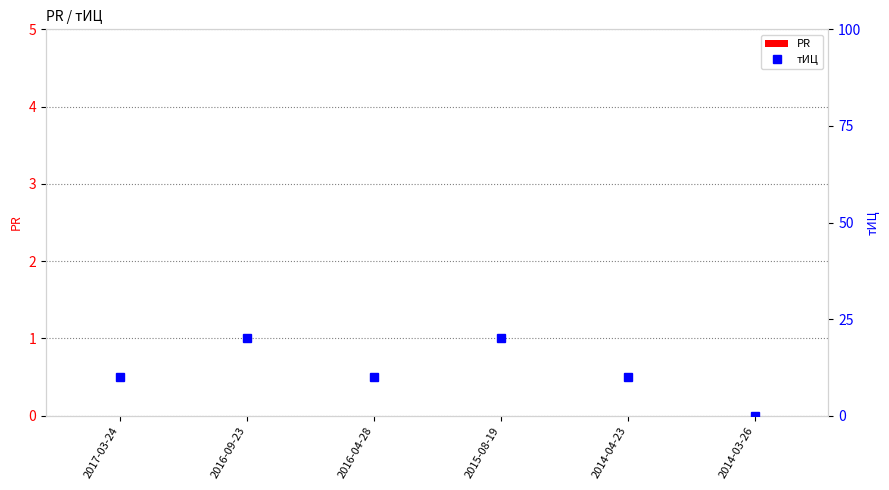

What position from the right is 2016-09-23?

5